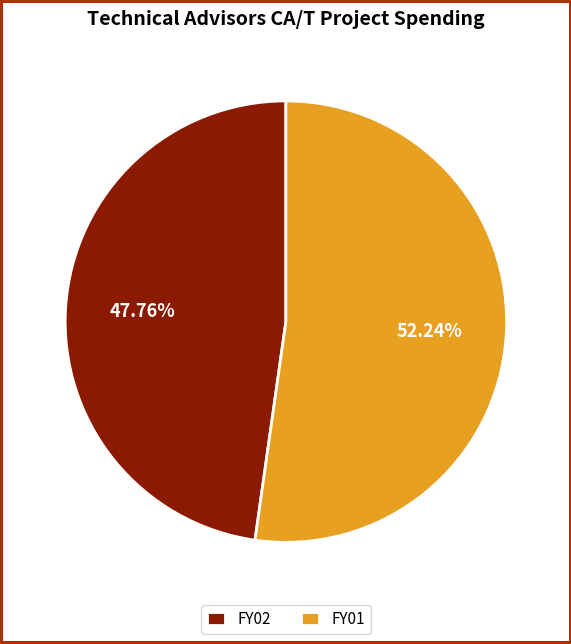

The FY02 slice represents 48% of the pie. True or false?

True